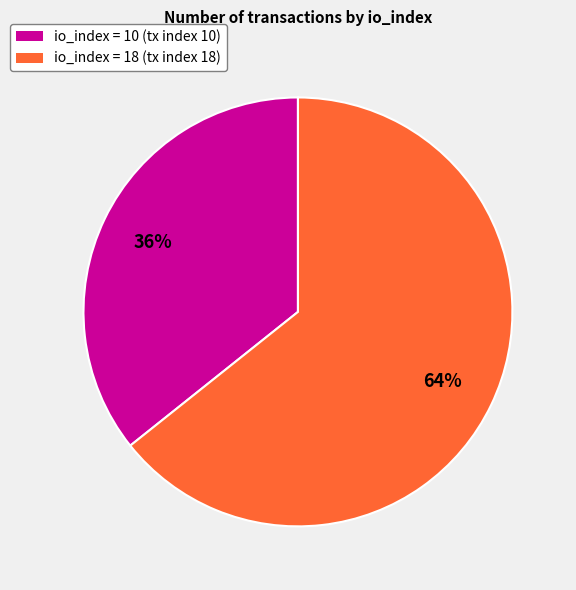

How many segments does this pie chart have?

2